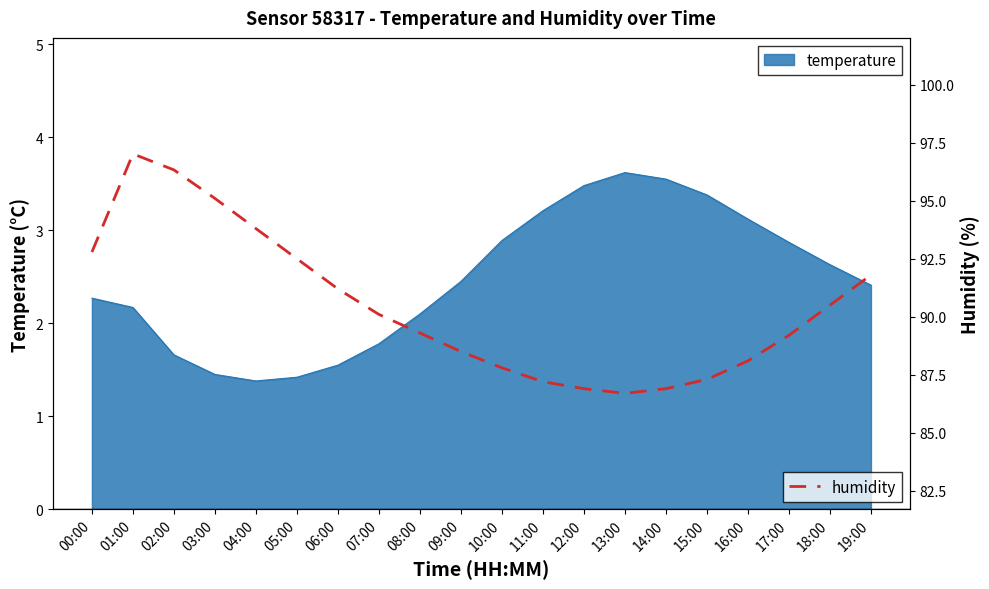

Which category has the highest value across all series?

01:00